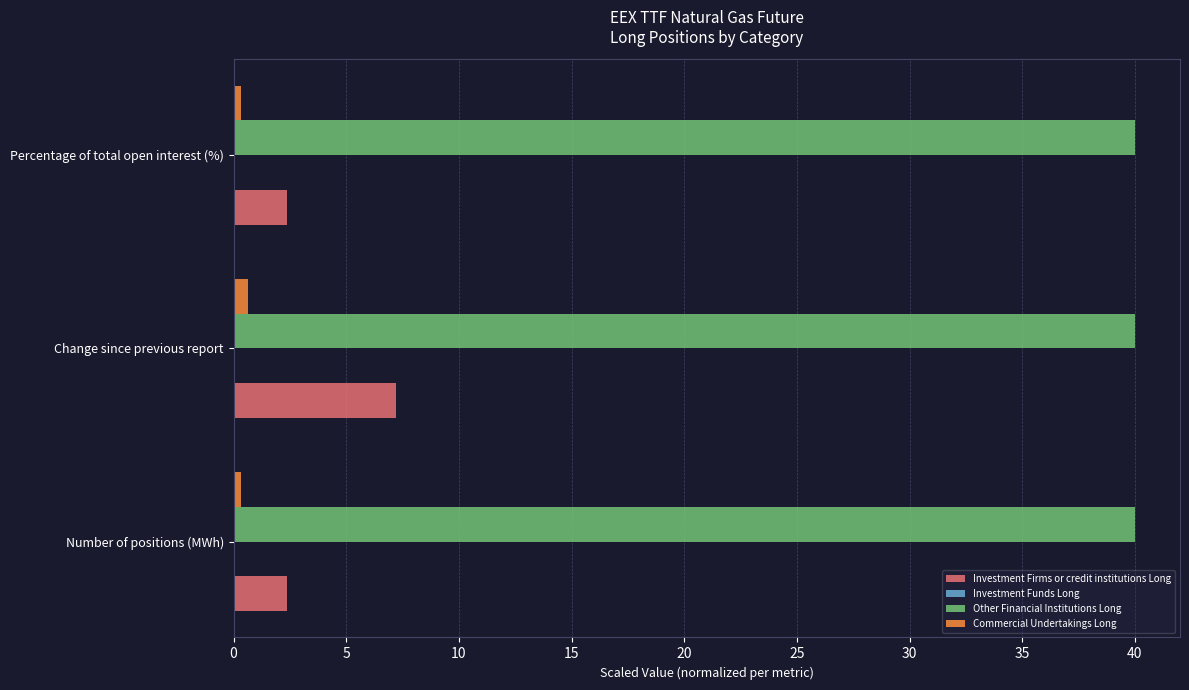

The Investment Firms or credit institutions Long series shows 9.7 at Change since previous report. True or false?

False